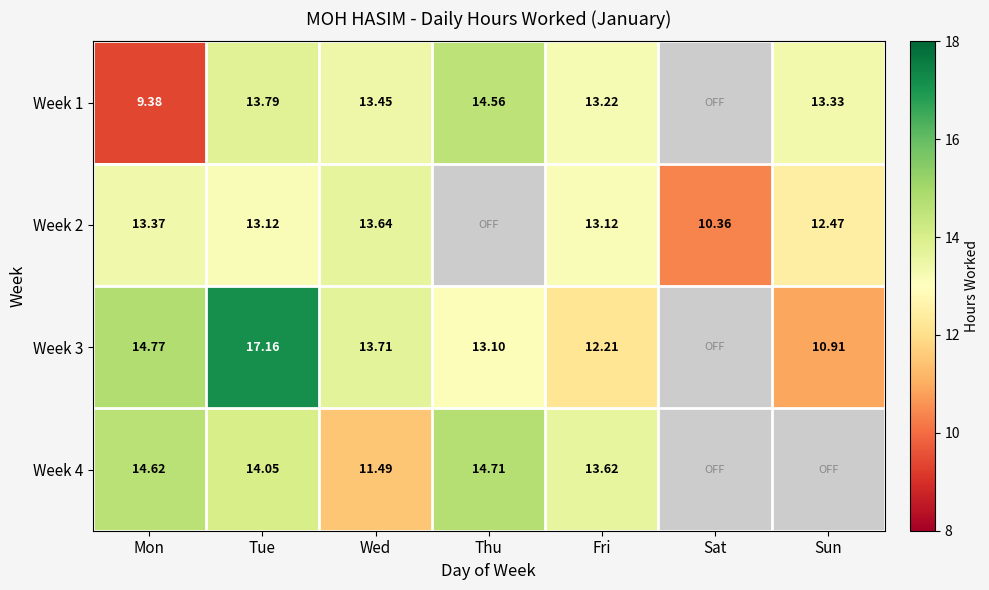

Is it true that Week 1 equals 14.6 at Thu?

True